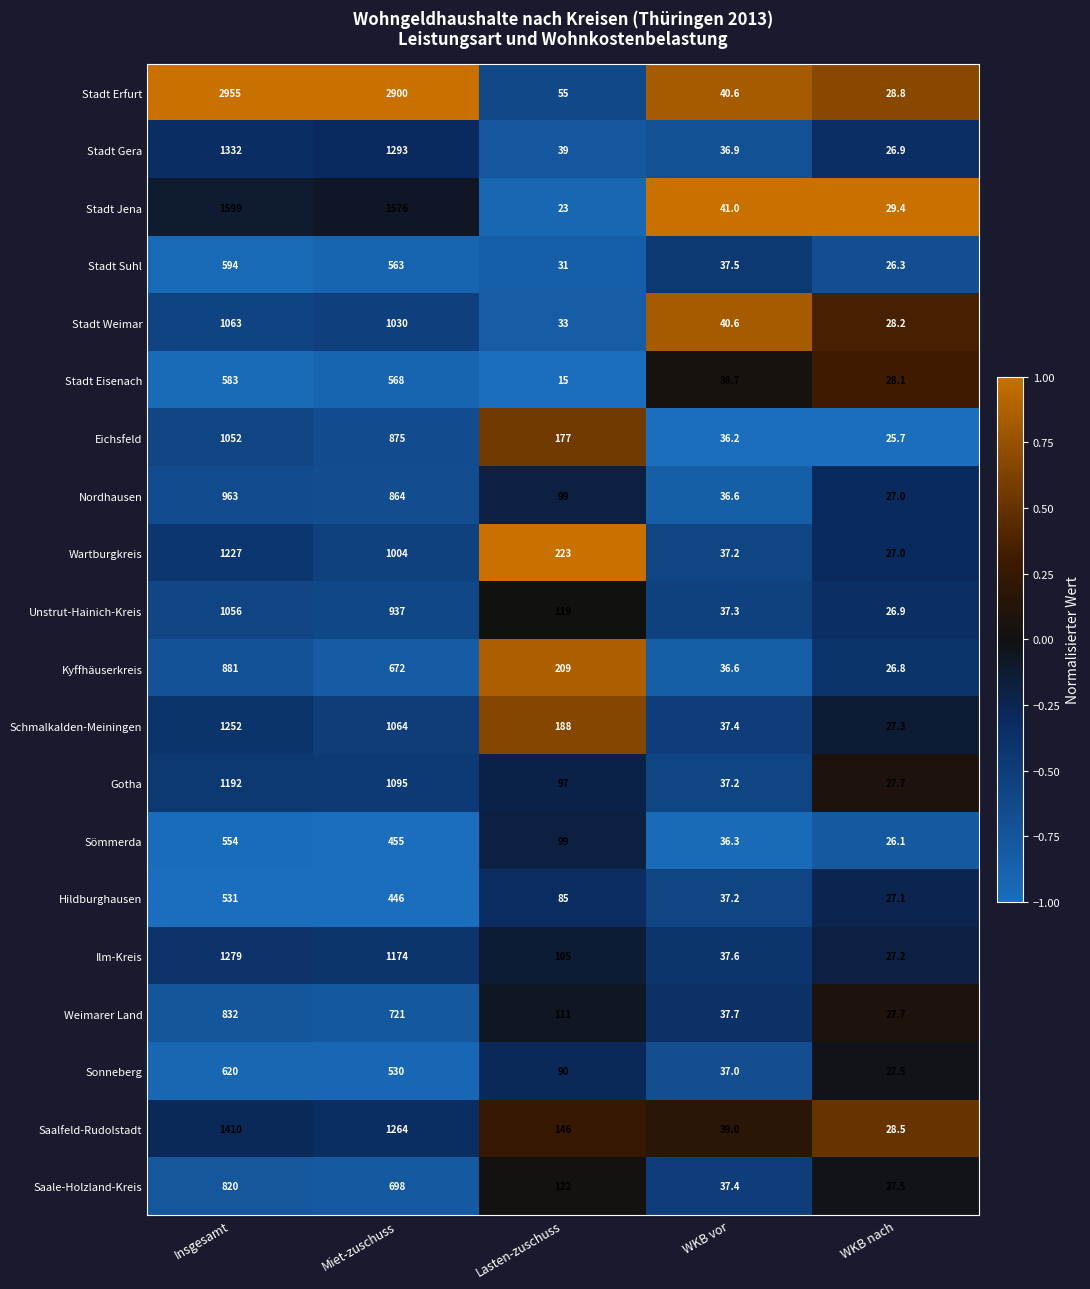

List the labels in order of Gotha value, largest first.

Insgesamt, Miet-zuschuss, Lasten-zuschuss, WKB vor, WKB nach